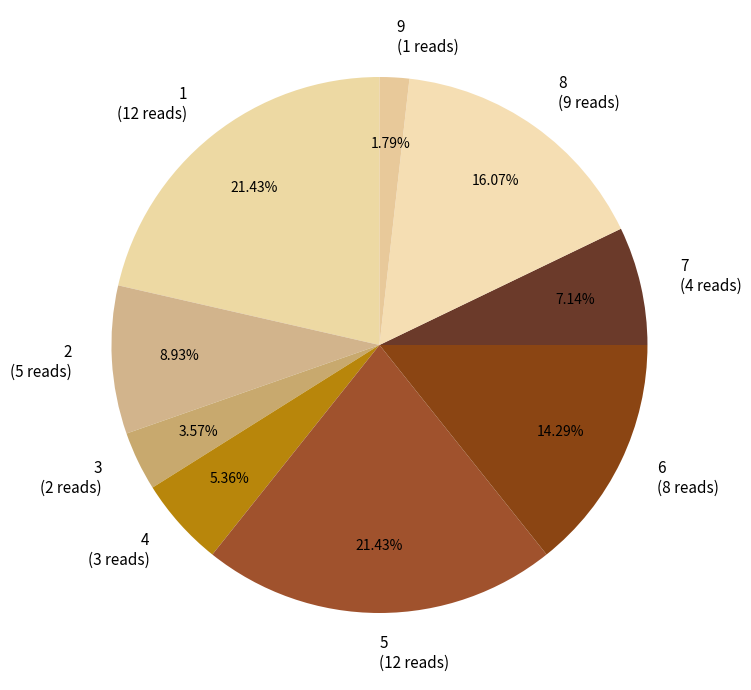

How many segments does this pie chart have?

9